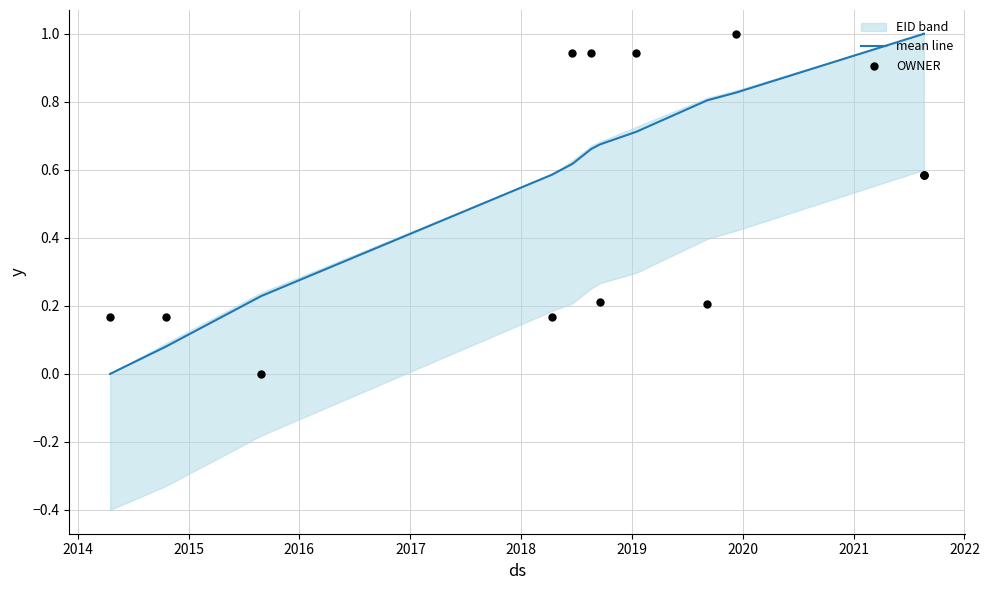

At how many categories does at least one series exceed 0?

13